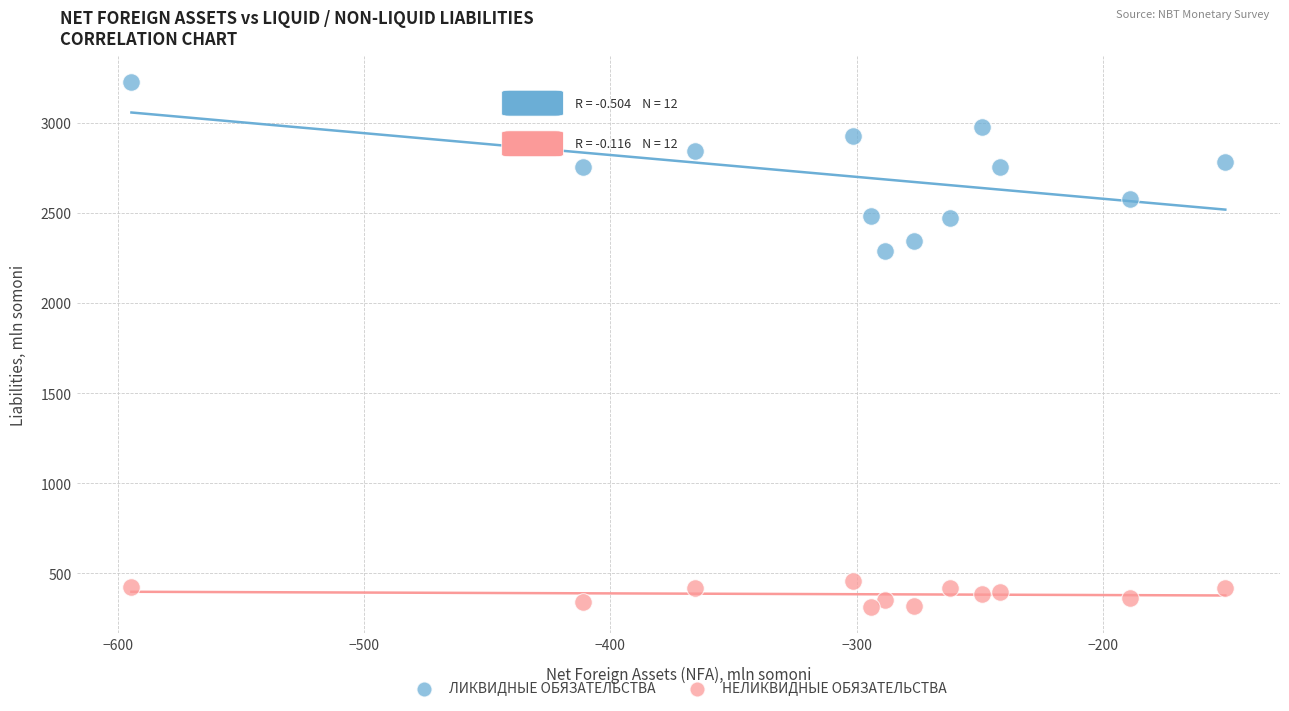

Across all data points, what is the range of X values (max minus min)?

444.1